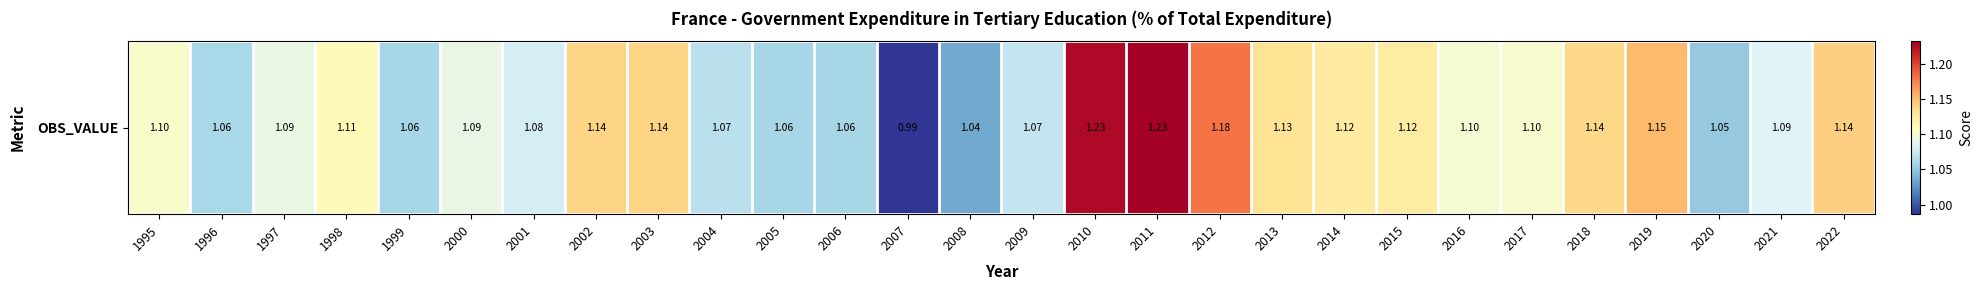

What is the difference between the values at 2009 and 2015?

0.1